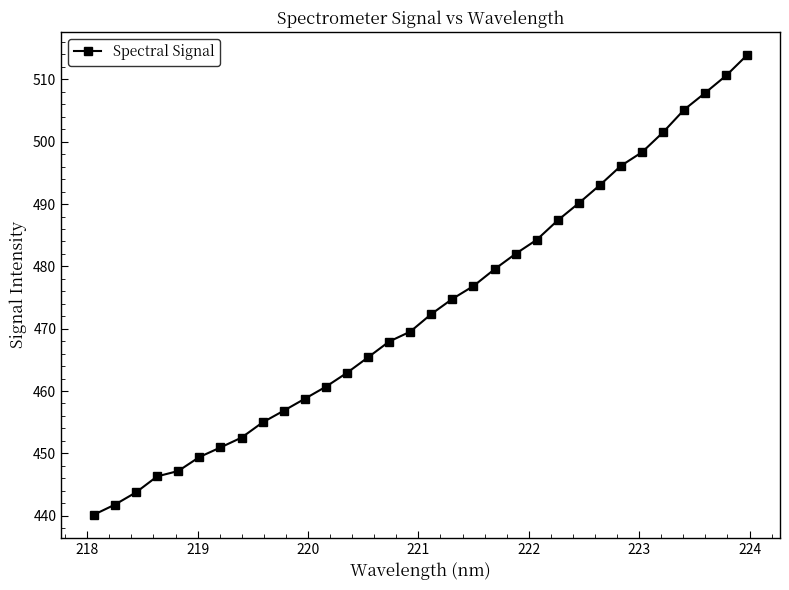

What is the maximum value shown in the chart?

513.9